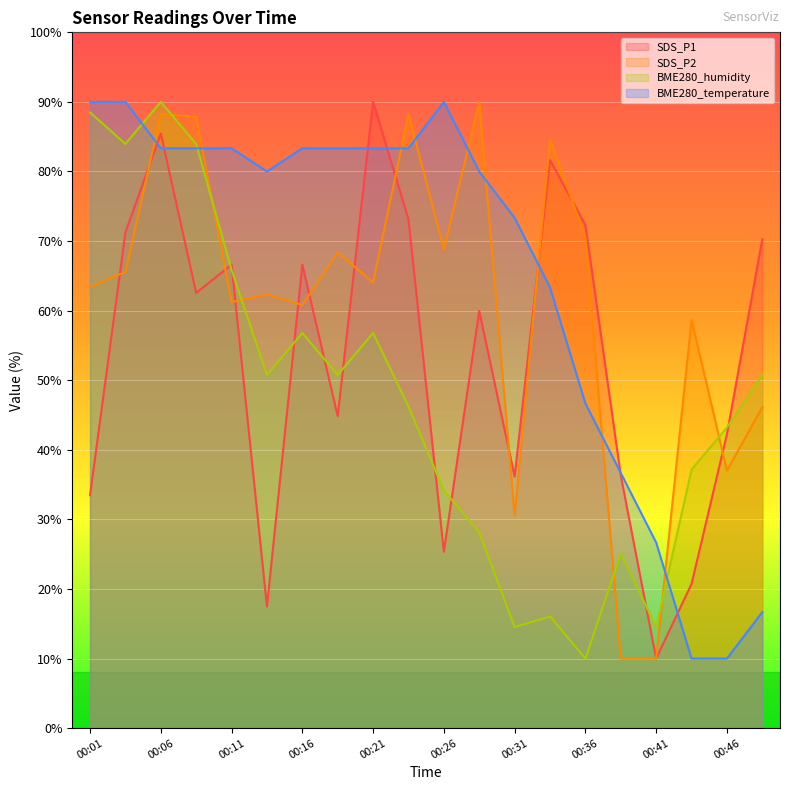

Count the number of categories in the chart.

20